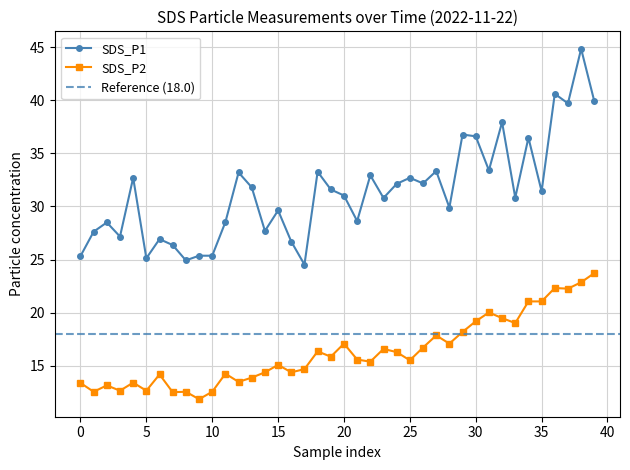

Is this an area chart (filled region under the line)?

No